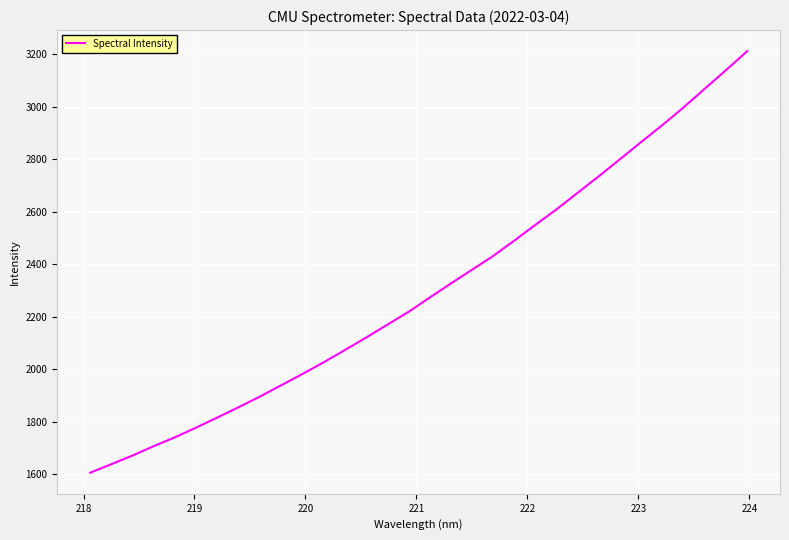

What is the minimum value shown in the chart?

1606.4